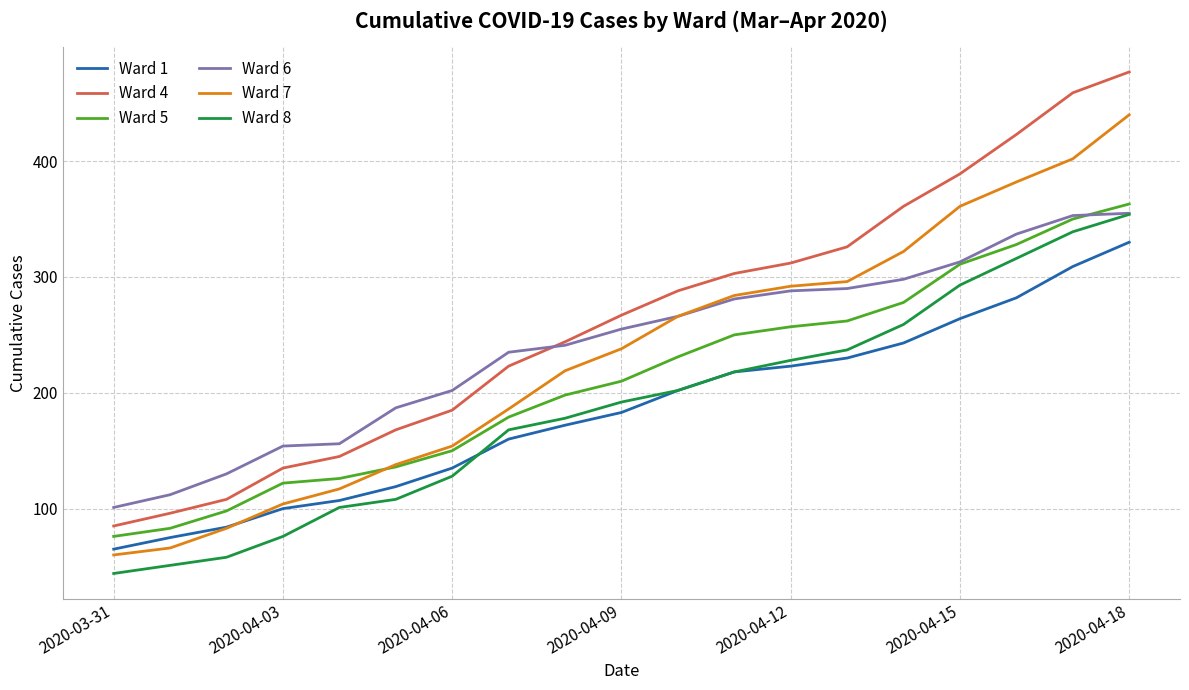

What is the maximum value for Ward 6?

355